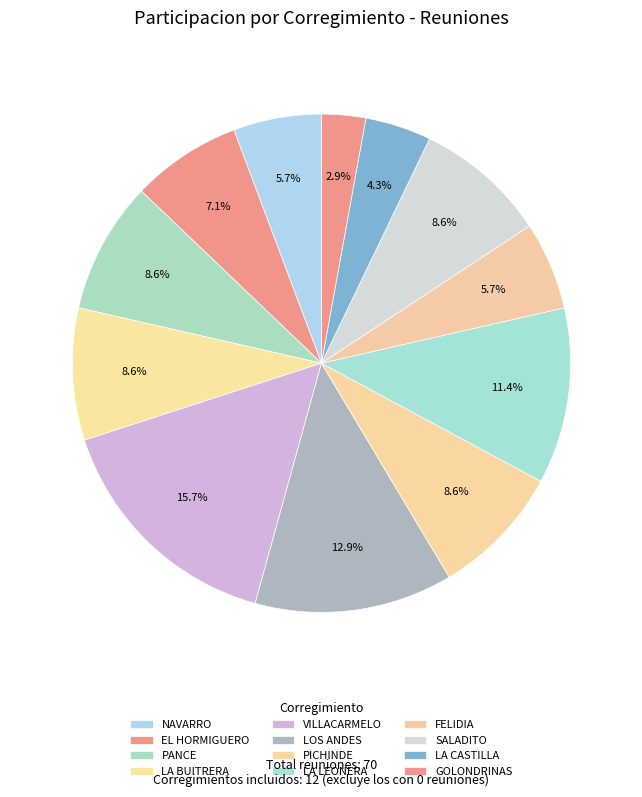

Which category has the smallest portion of the pie?

GOLONDRINAS